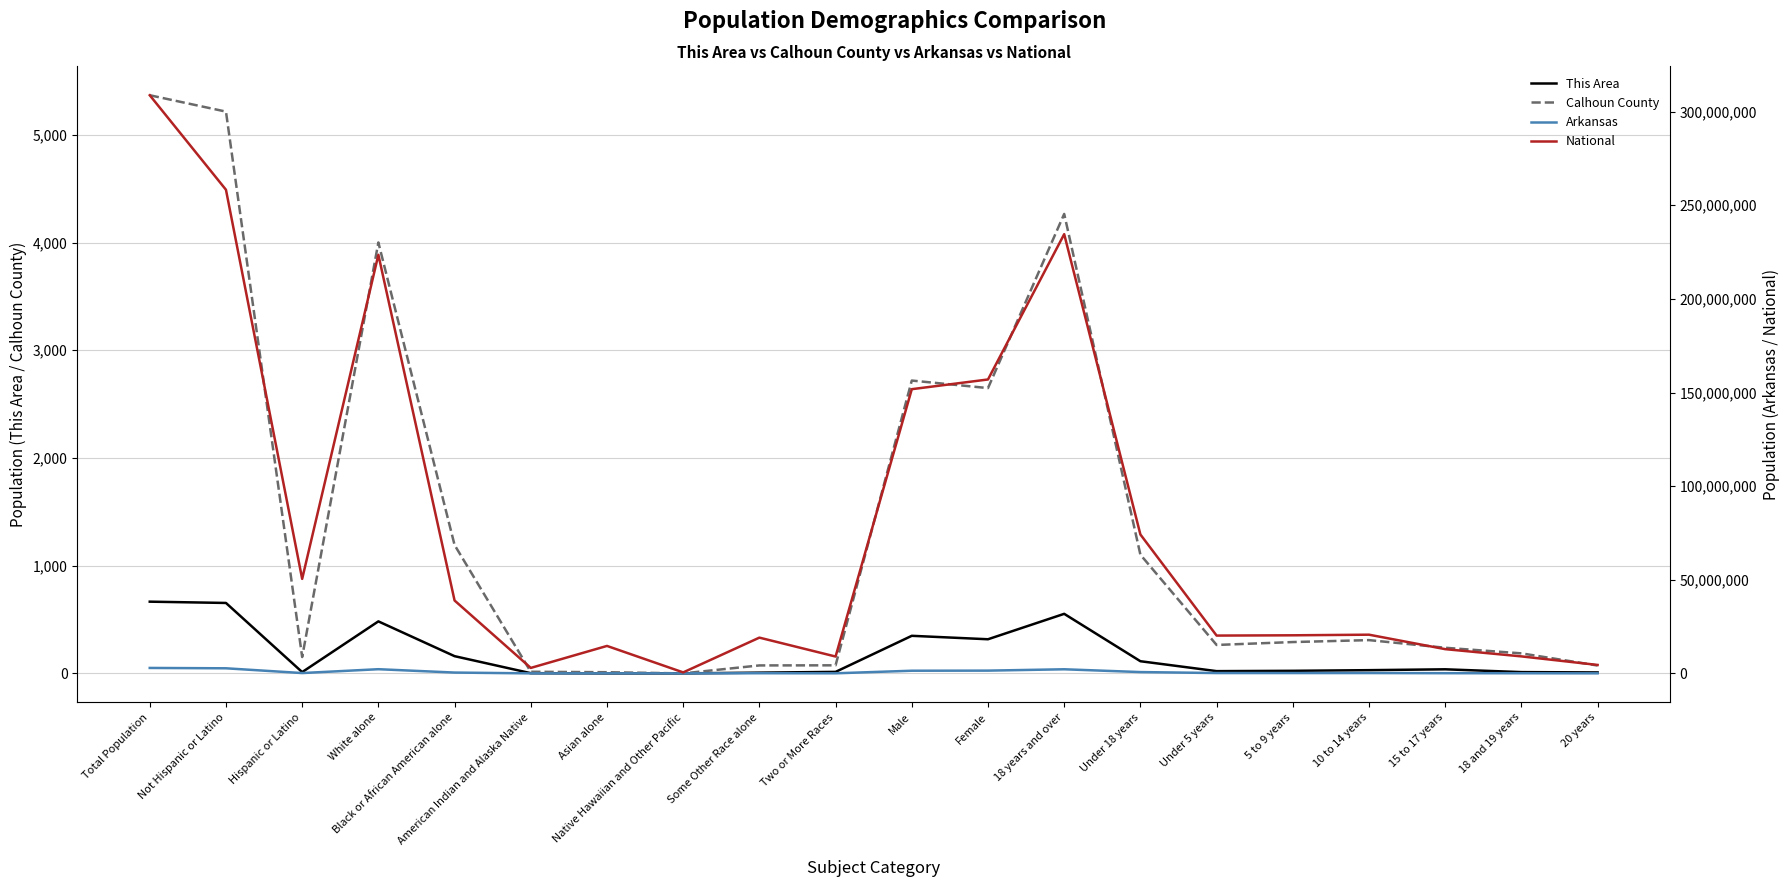

How many values in the Calhoun County series are below 291?

10